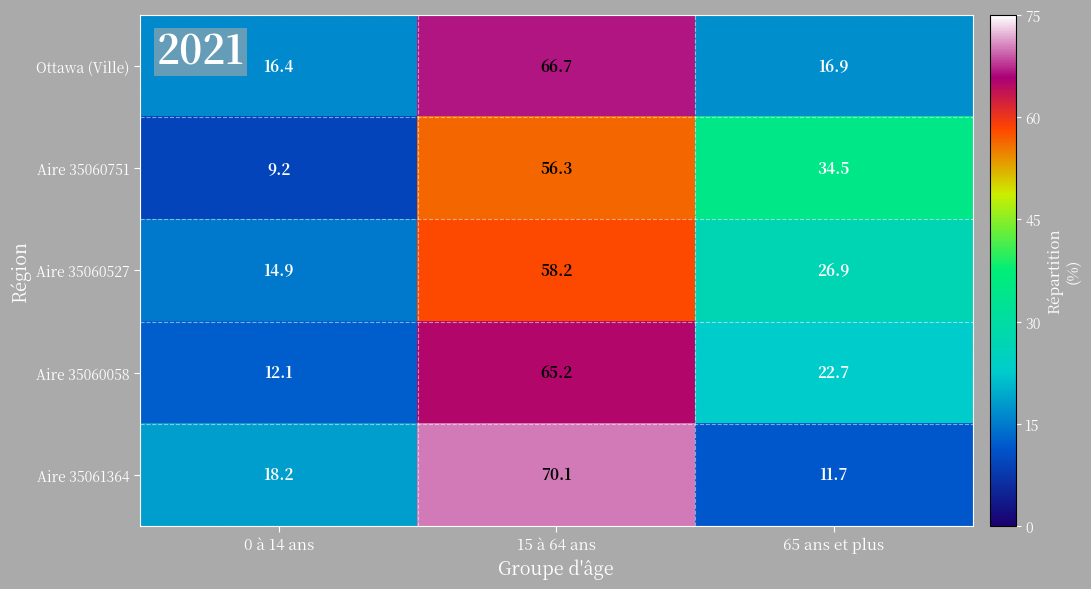

Which label corresponds to the smallest value in the chart?

0 à 14 ans